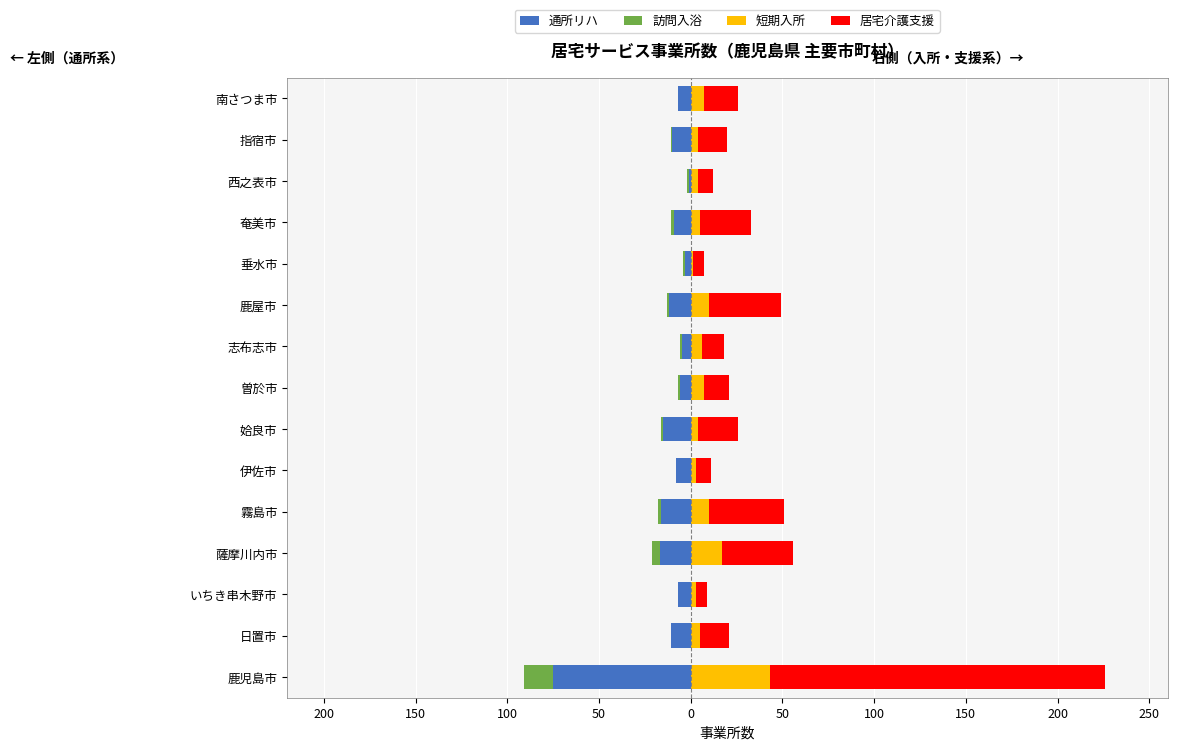

What are all the series names shown in the legend?

通所リハ, 訪問入浴, 短期入所, 居宅介護支援